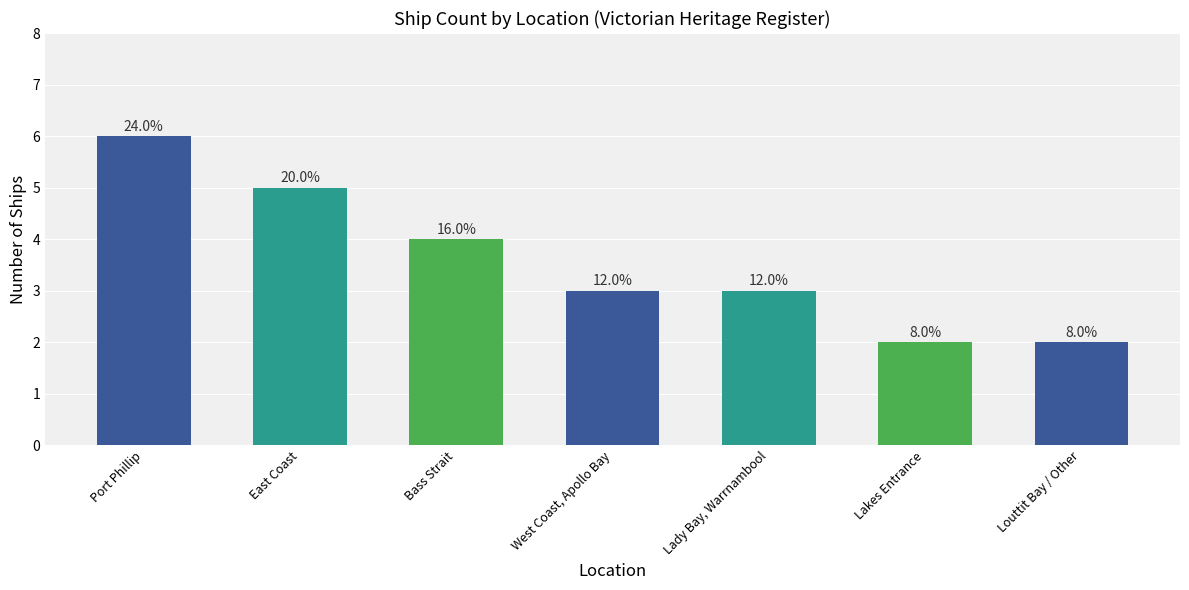

What is the difference between the values at West Coast, Apollo Bay and Lakes Entrance?

1